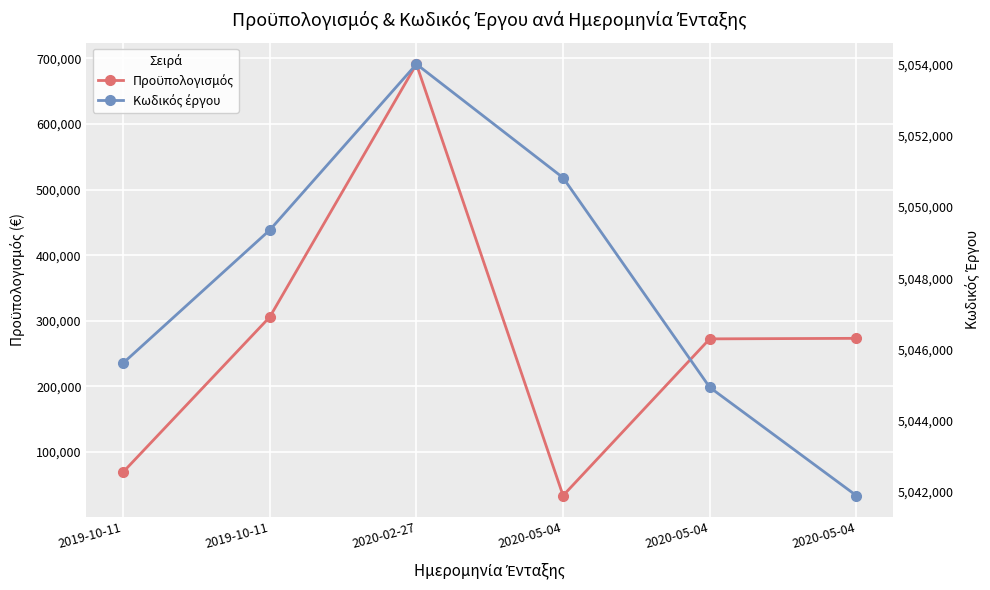

How many data points in Προϋπολογισμός are less than 273210?

3